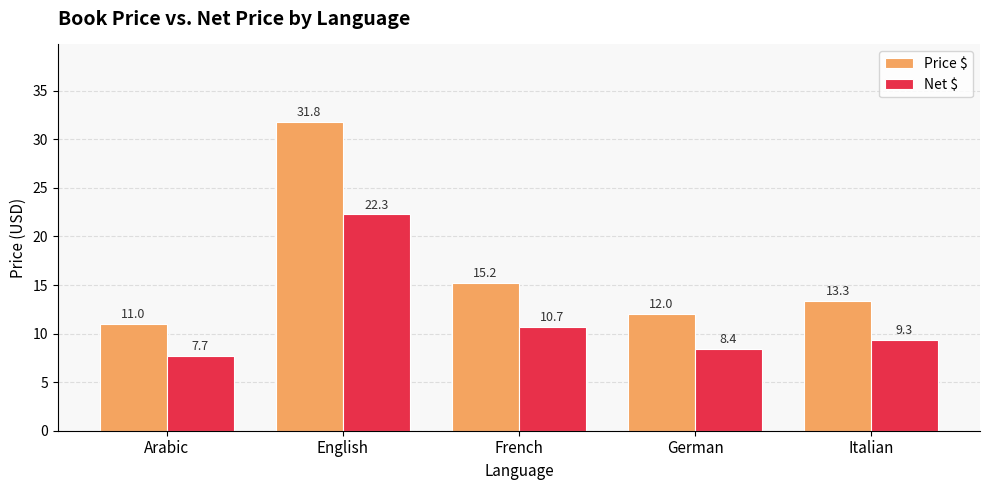

At how many categories does at least one series exceed 13?

3